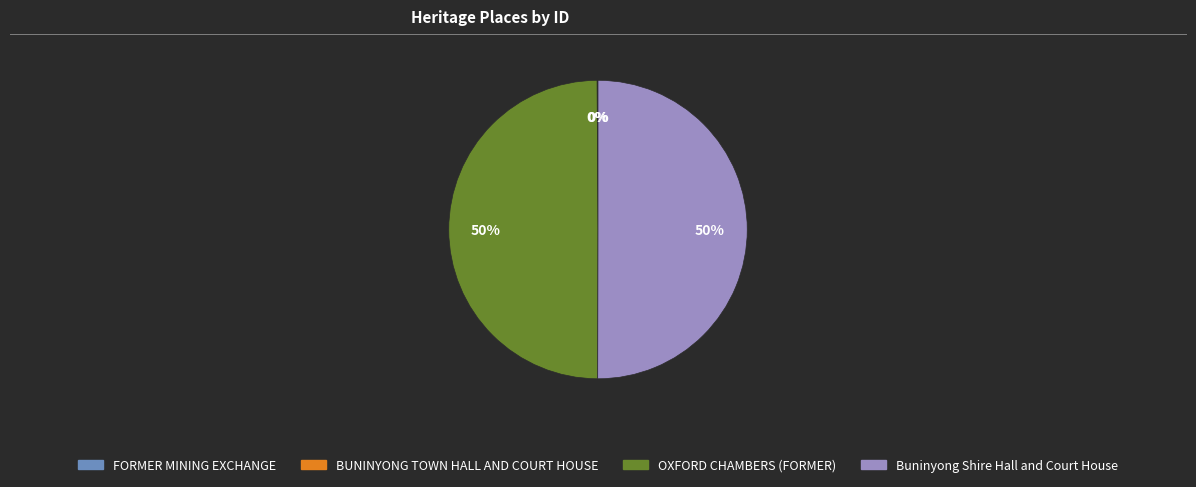

To the nearest percent, what is the average slice percentage?

25%